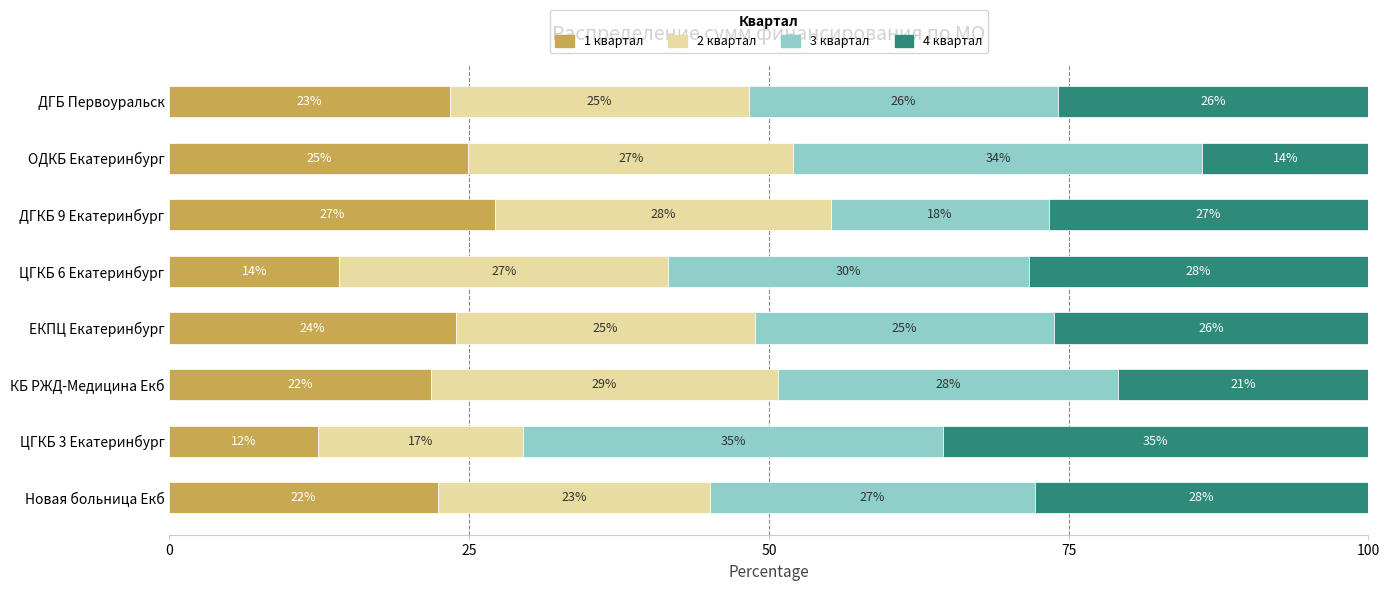

The value of 1 квартал at ЦГКБ 3 Екатеринбург is 12.4. True or false?

True